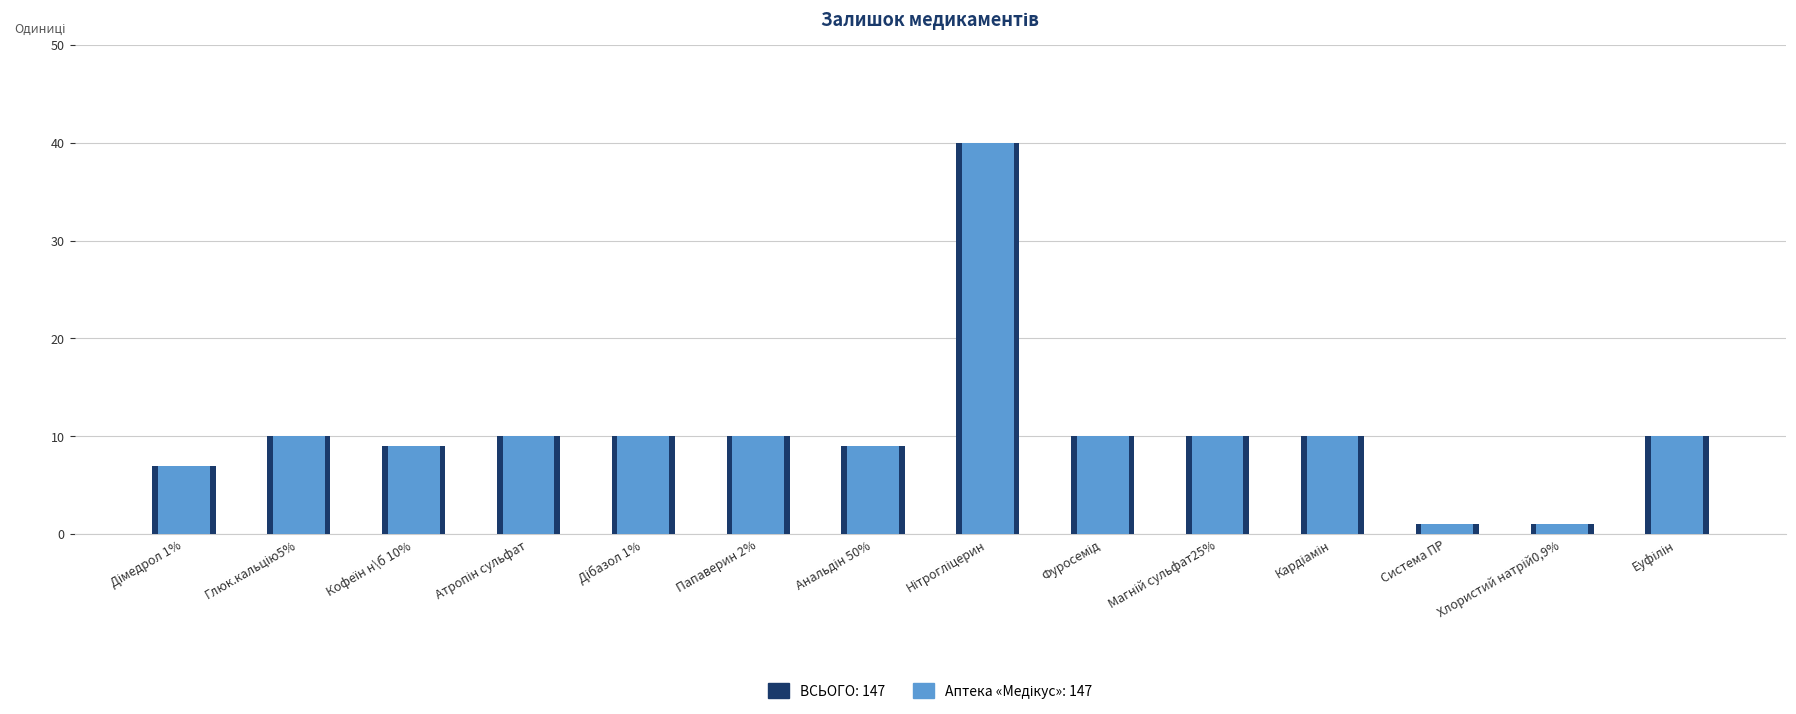

Count the number of data series in this chart.

2